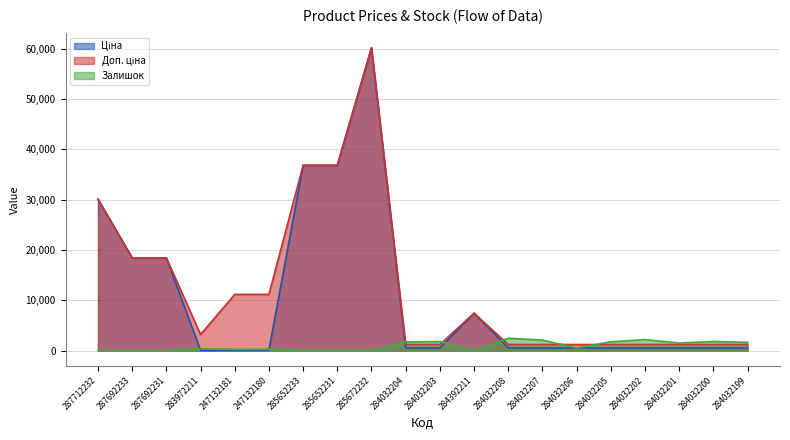

Which series changed the most between 287692231 and 247132180?

Ціна